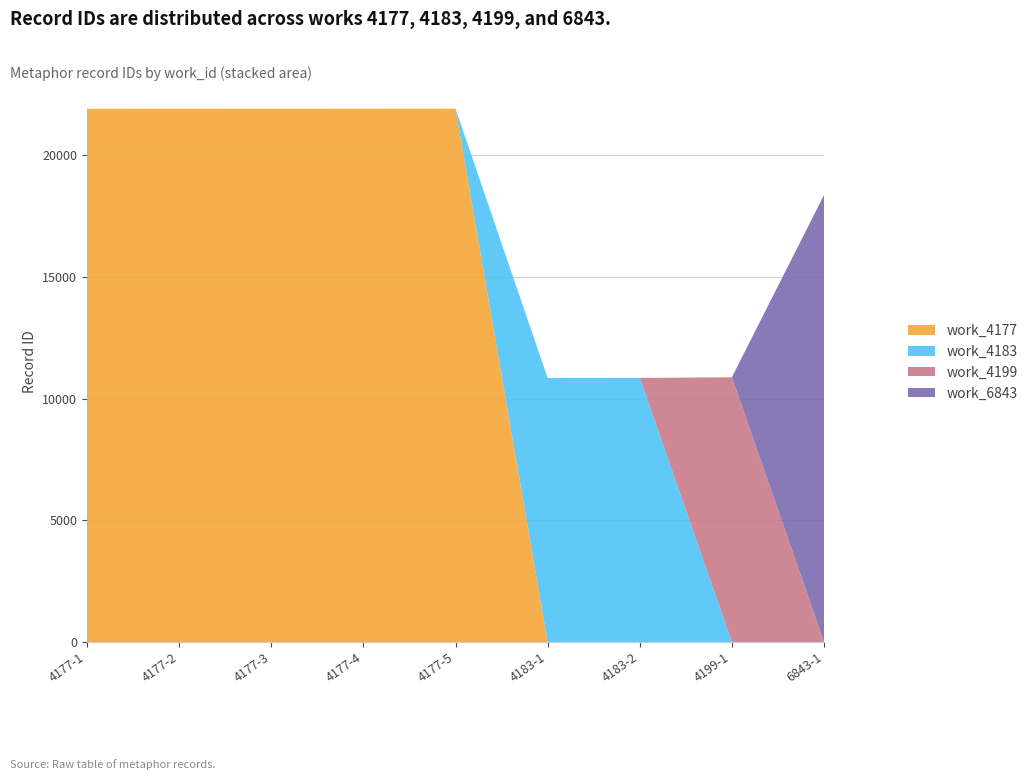

Reading left to right, transcribe all the data shown in this chart.

4177=21919	4177=21920	4177=21921	4177=21922	4177=21923	4183=10853	4183=10854	4199=10883	6843=18373